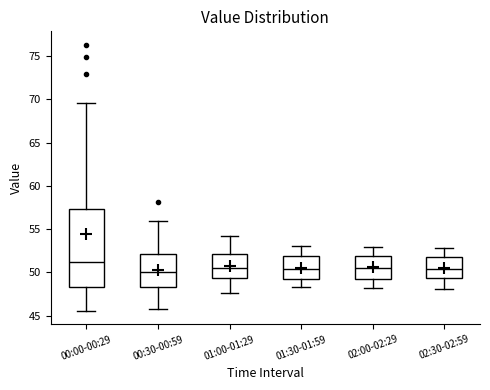

Reading left to right, transcribe this box plot: for each box, give where its median line is, the range the box spans, and where its two whiskers end, as read against the y-axis. The values are not printed on the chart, so give them approximately, as read against the axis.

00:00-00:29: median 51.0, box 48.5 to 57.5, whiskers 45.5 to 69.5
00:30-00:59: median 50.0, box 48.5 to 52.0, whiskers 46.0 to 56.0
01:00-01:29: median 50.5, box 49.5 to 52.0, whiskers 47.5 to 54.0
01:30-01:59: median 50.5, box 49.0 to 52.0, whiskers 48.5 to 53.0
02:00-02:29: median 50.5, box 49.0 to 52.0, whiskers 48.0 to 53.0
02:30-02:59: median 50.5, box 49.5 to 52.0, whiskers 48.0 to 53.0